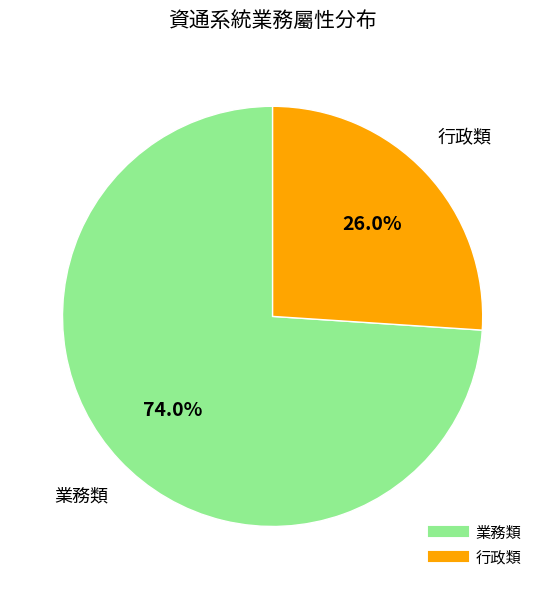

Which category has the smallest portion of the pie?

行政類